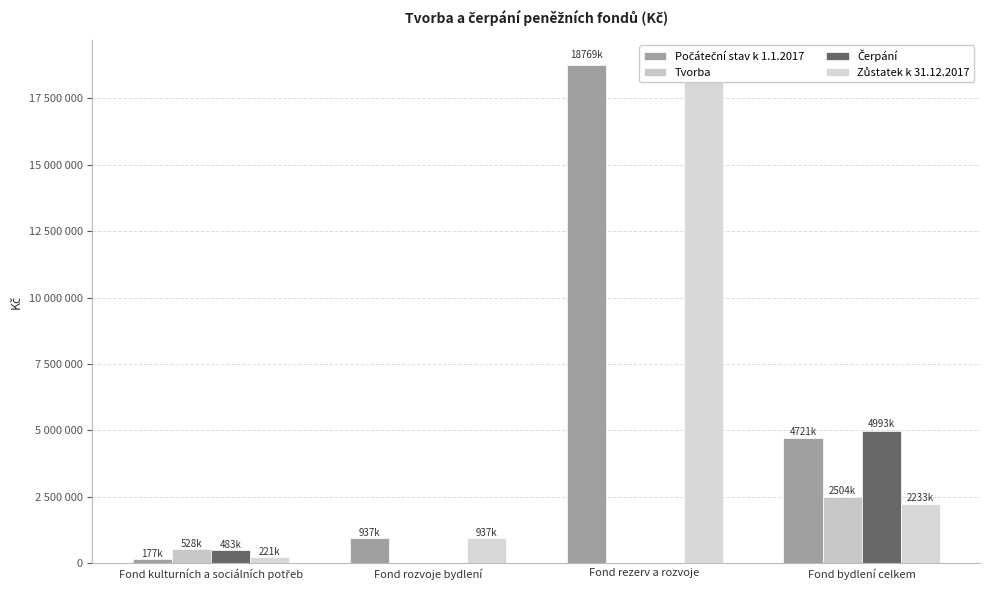

Reading left to right, what are all the values shown in this chart?

Počáteční stav k 1.1.2017: 176566.0	936740.2	18769259.7	4721432.0
Tvorba: 527562.5	93.7	500.0	2504368.8
Čerpání: 483488.2	0.0	500.0	4992653.6
Zůstatek k 31.12.2017: 220640.4	936833.9	18769259.7	2233147.2